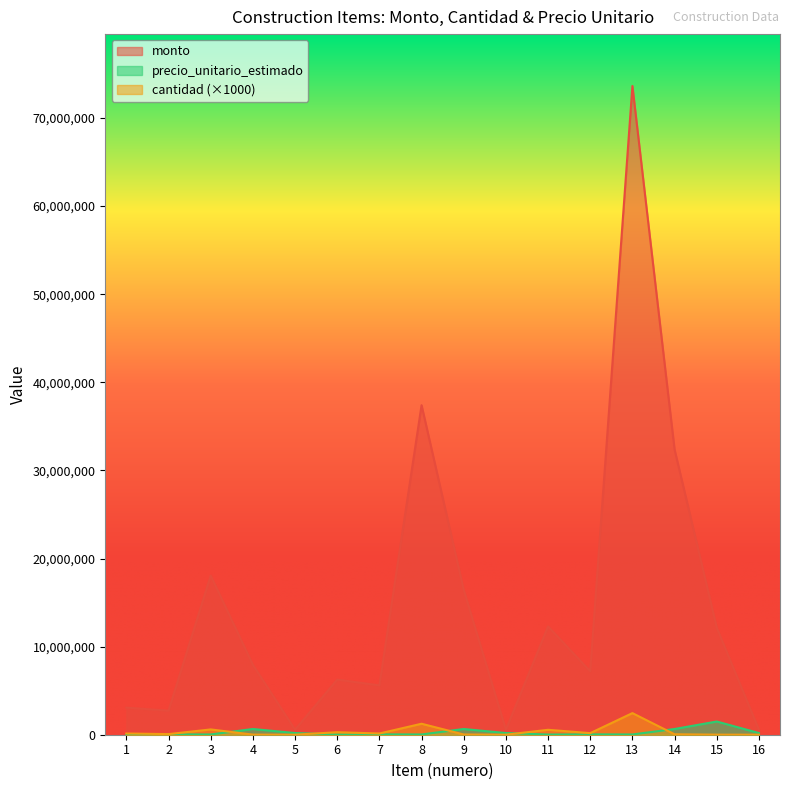

Reading right to left, transcribe all the data shown in this chart.

monto: 16=570000	15=12150000	14=32363500	13=73626000	12=7200000	11=12292000	10=570000	9=16438500	8=37401000	7=5600000	6=6255750	5=570000	4=7936500	3=18060000	2=2730000	1=3073000
cantidad: 16=3000	15=8100	14=49790	13=2454200	12=180000	11=560000	10=3000	9=25290	8=1246700	7=140000	6=285000	5=3000	4=12210	3=602000	2=70000	1=140000
precio_unitario_estimado: 16=190000	15=1500000	14=650000	13=30000	12=40000	11=21950	10=190000	9=650000	8=30000	7=40000	6=21950	5=190000	4=650000	3=30000	2=39000	1=21950